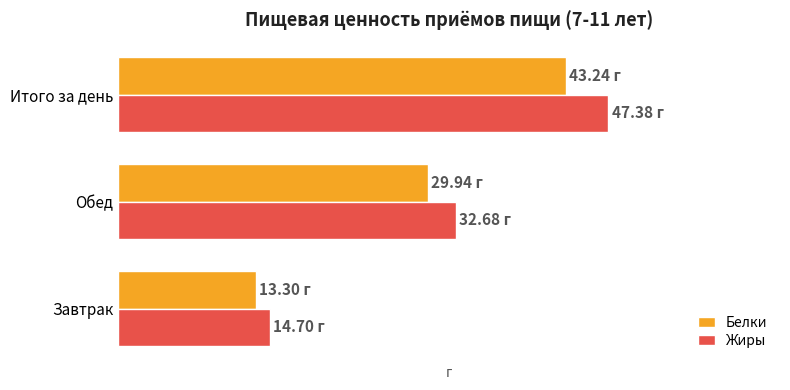

What are all the series names shown in the legend?

Белки, Жиры